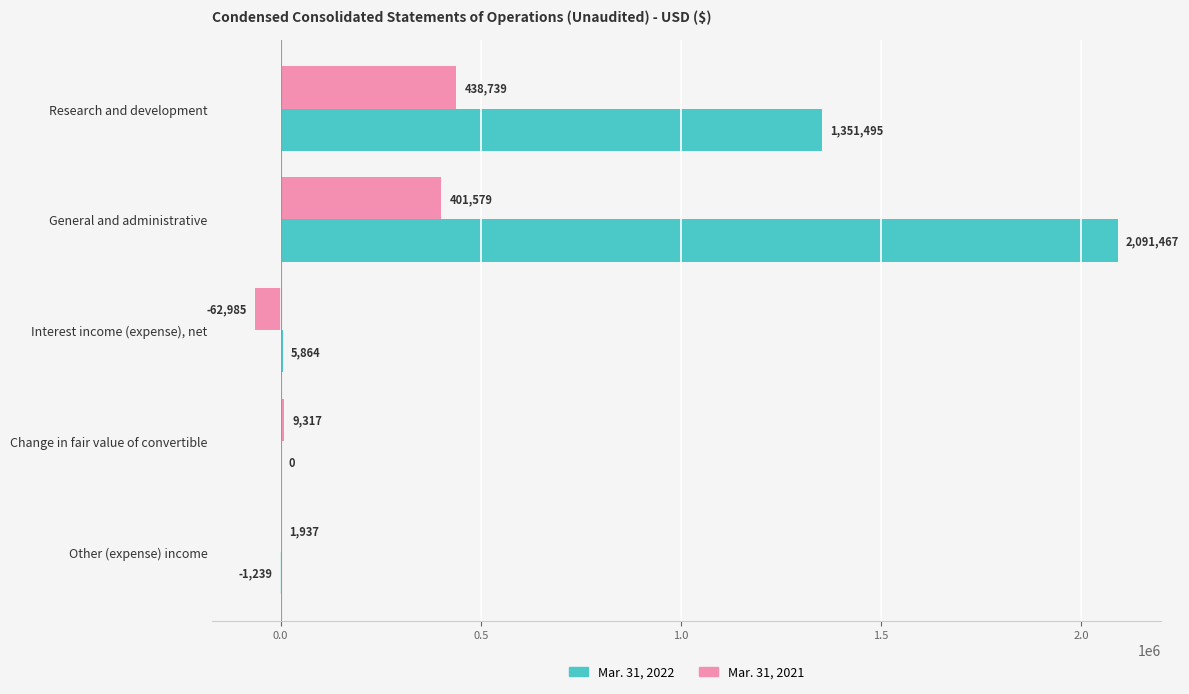

True or false: Mar. 31, 2022 has a value of 5864 at Interest income (expense), net.

True